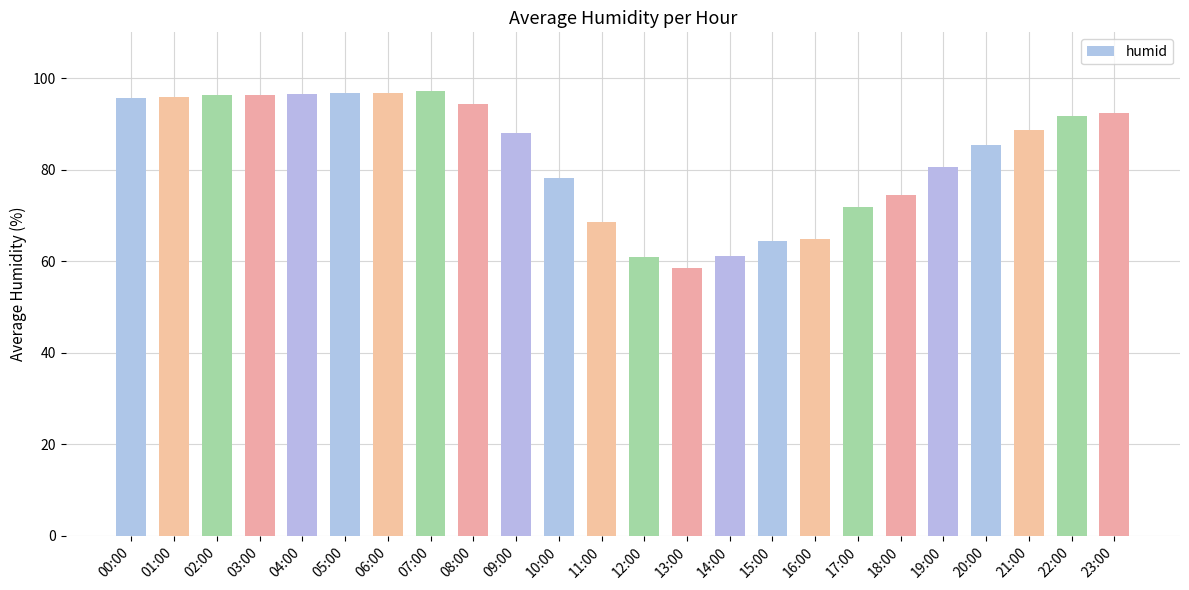

Count the number of categories in the chart.

24